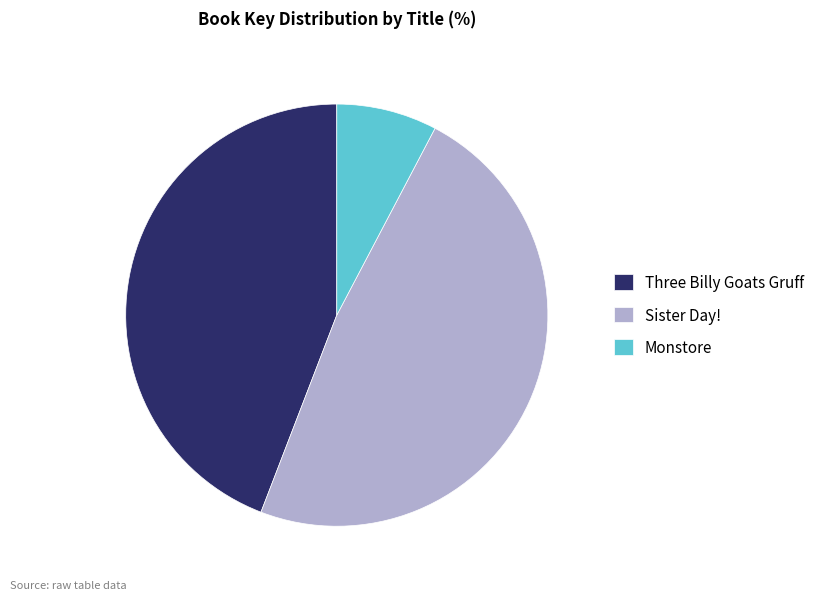

Is the sum of Sister Day! and Three Billy Goats Gruff greater than half?

Yes